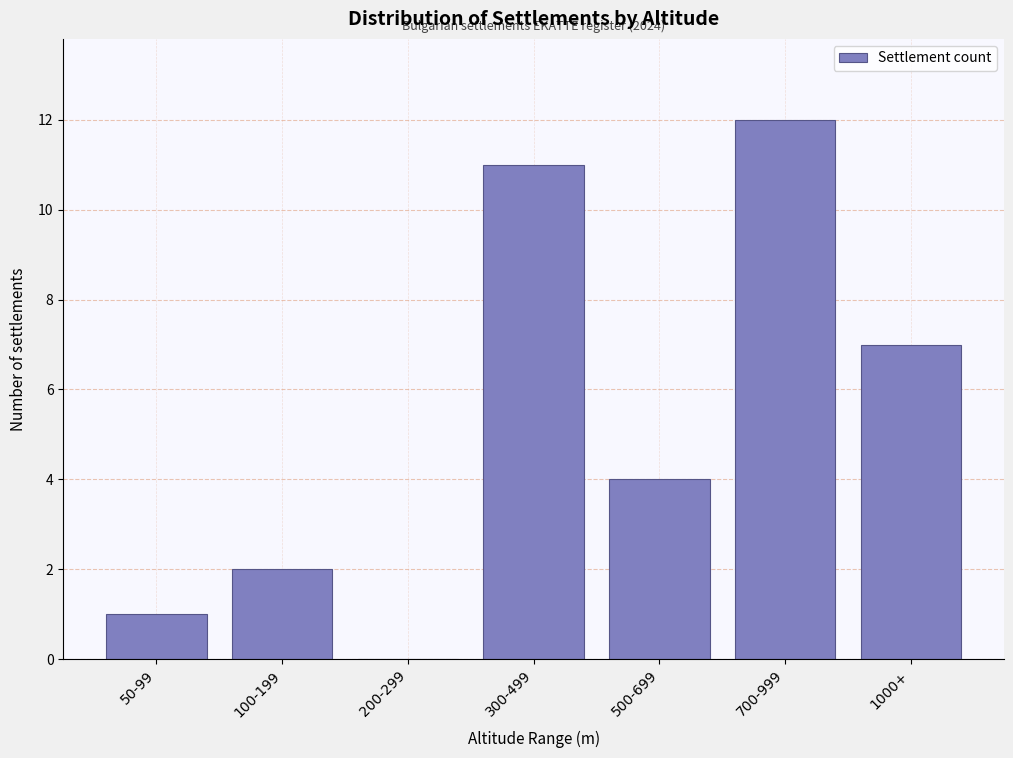

Reading left to right, list all the values displayed in this chart.

50-99=1	100-199=2	200-299=0	300-499=11	500-699=4	700-999=12	1000+=7